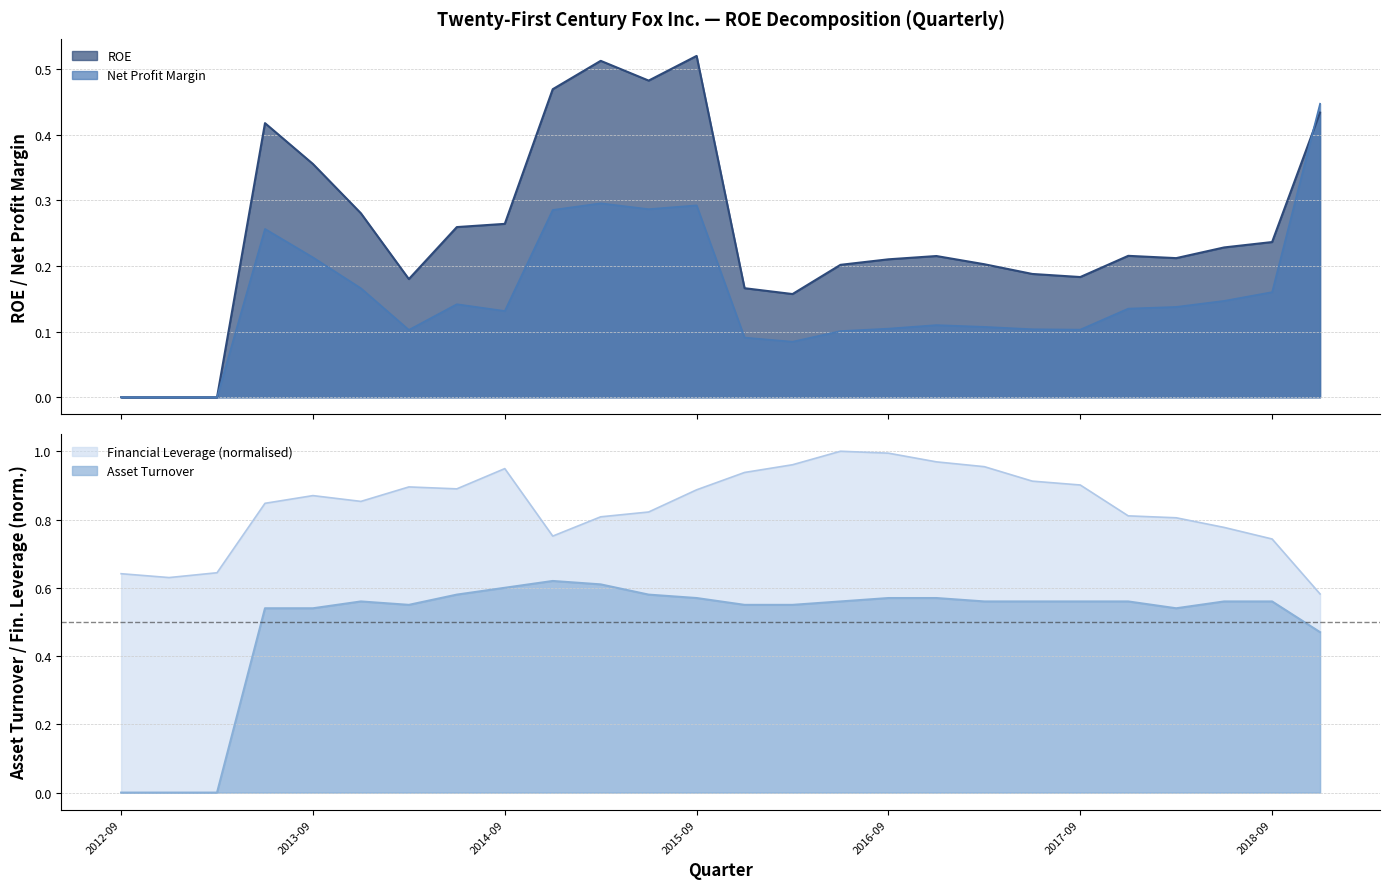

What is the value of the Net Profit Margin point at the 8th from the left?

0.1